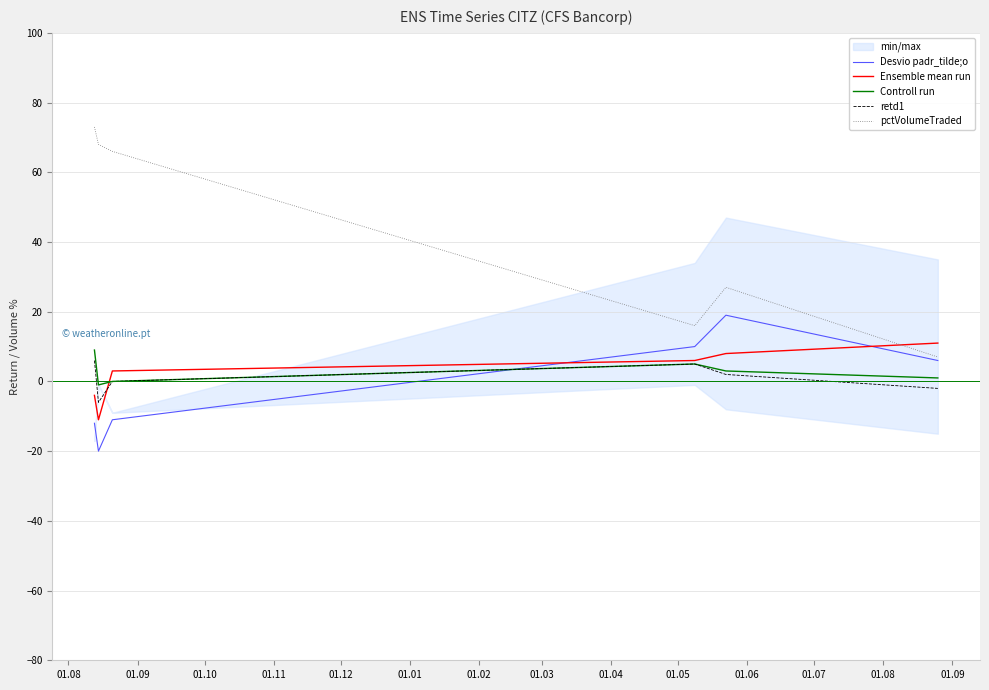

Which series has the widest spread of values?

pctVolumeTraded